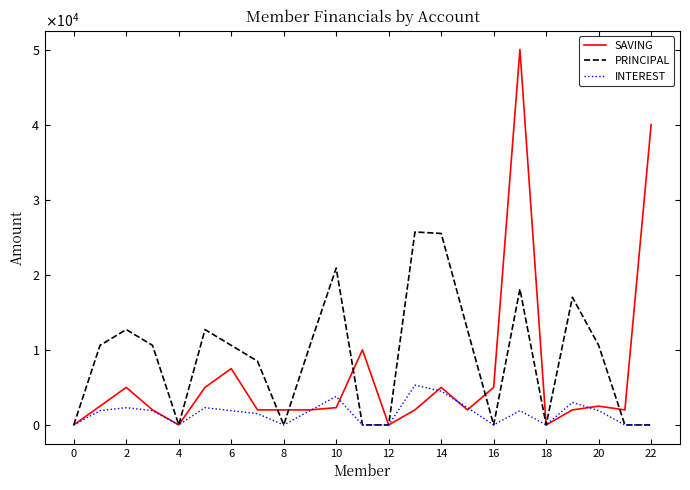

True or false: SAVING and INTEREST cross at least once.

True